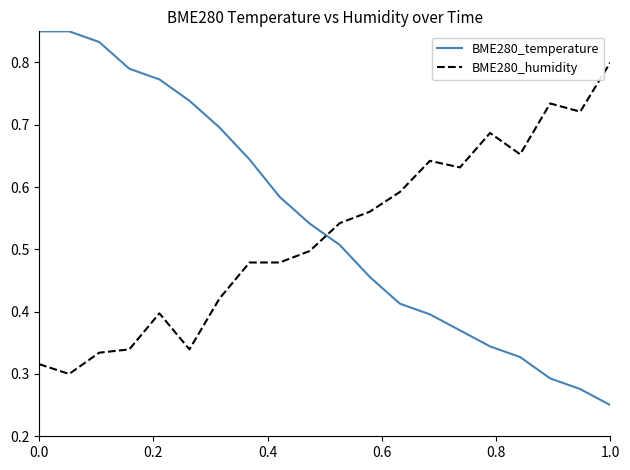

Which series has the widest spread of values?

BME280_temperature